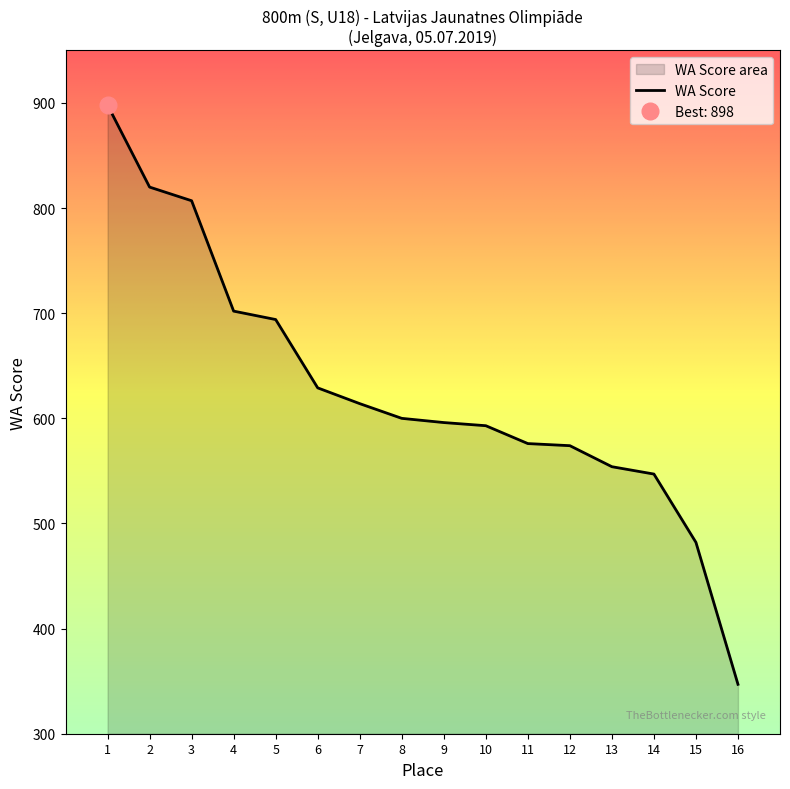

Reading right to left, what are all the values shown in this chart?

16=347	15=482	14=547	13=554	12=574	11=576	10=593	9=596	8=600	7=614	6=629	5=694	4=702	3=807	2=820	1=898